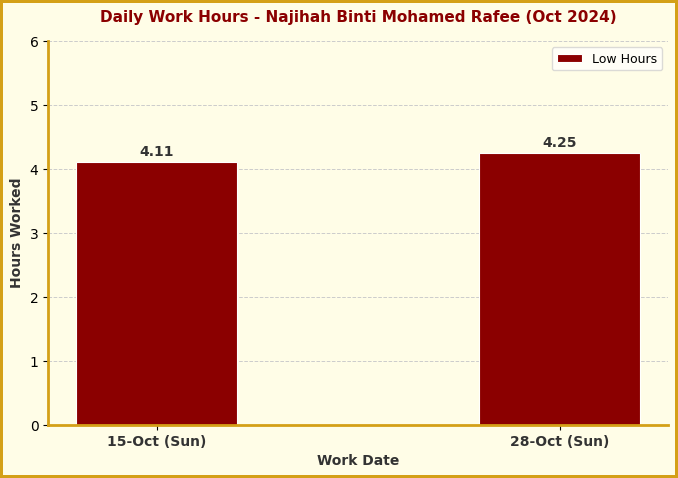

What is the change in value from 15-Oct (Sun) to 28-Oct (Sun)?

+0.1